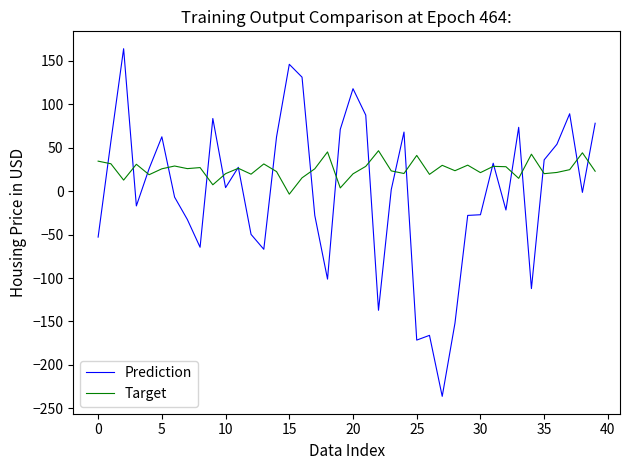

Which series has the largest range (max minus min)?

Prediction